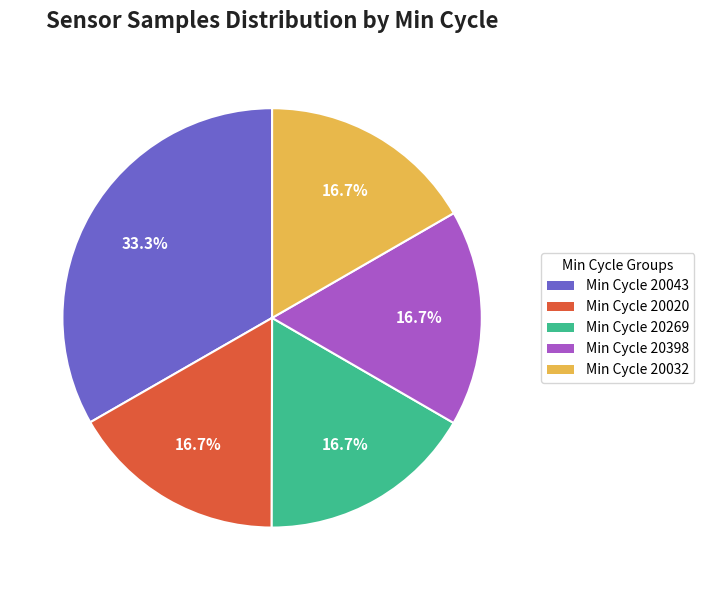

How much of the chart is everything except Min Cycle 20269?

83.3%